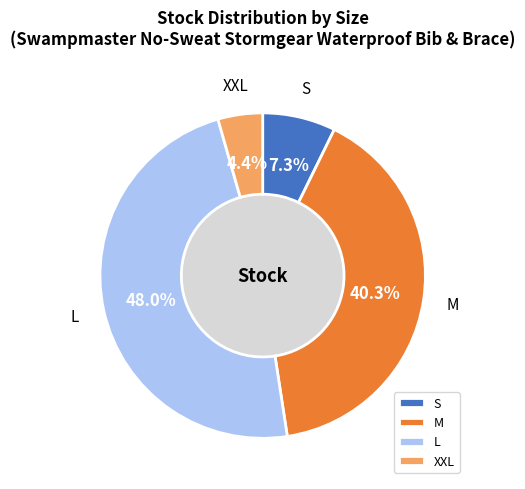

Which slice is the smallest?

XXL